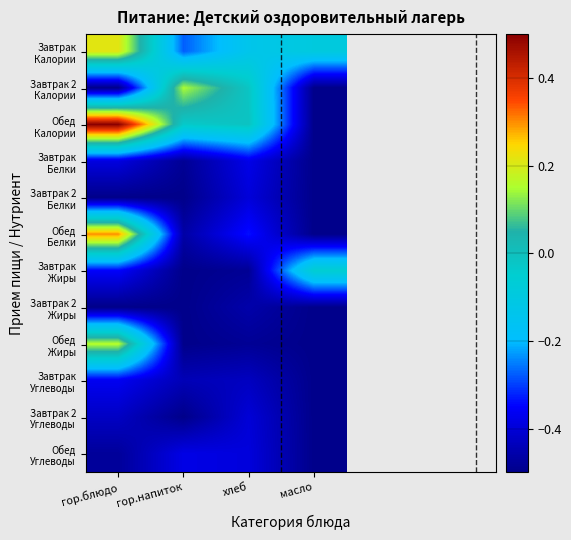

What is the spread (max minus min) of values at хлеб?

0.5